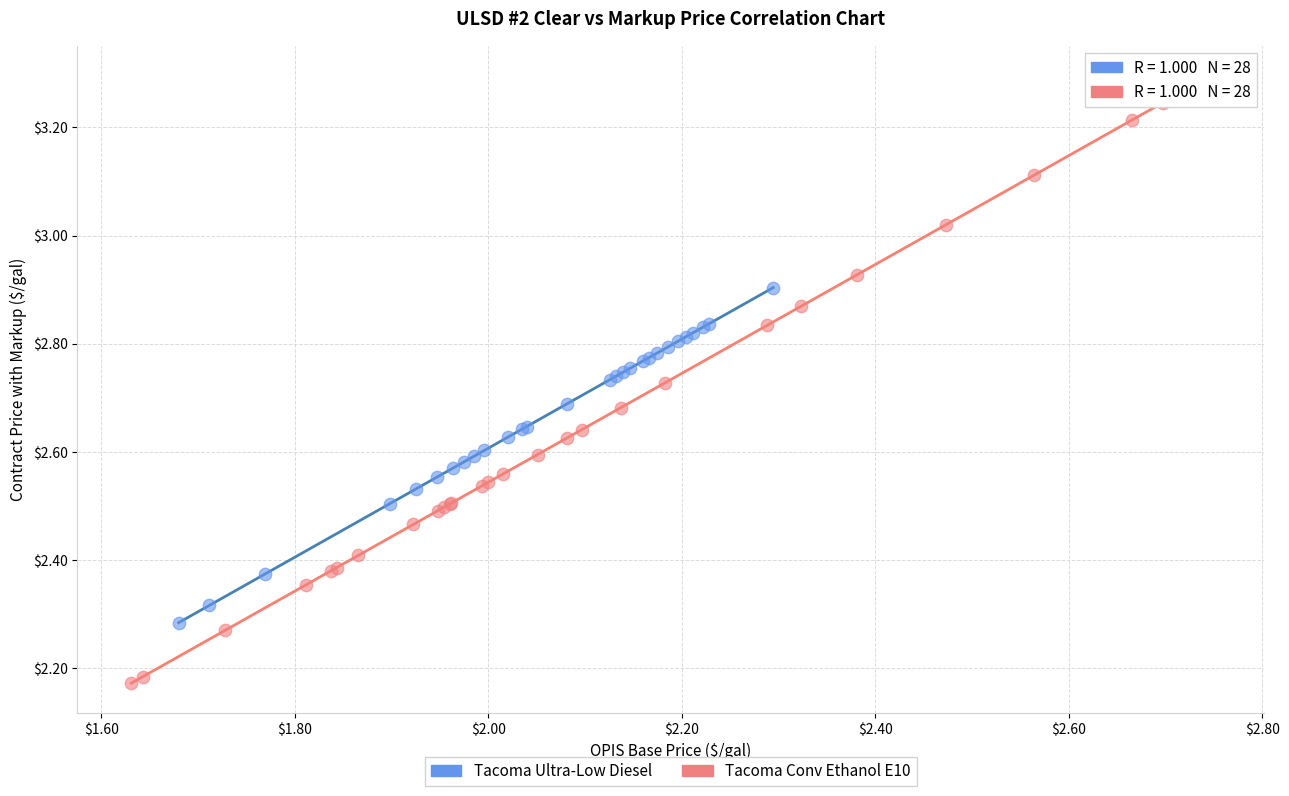

Which series reaches the maximum Y coordinate?

Tacoma Conv Ethanol E10